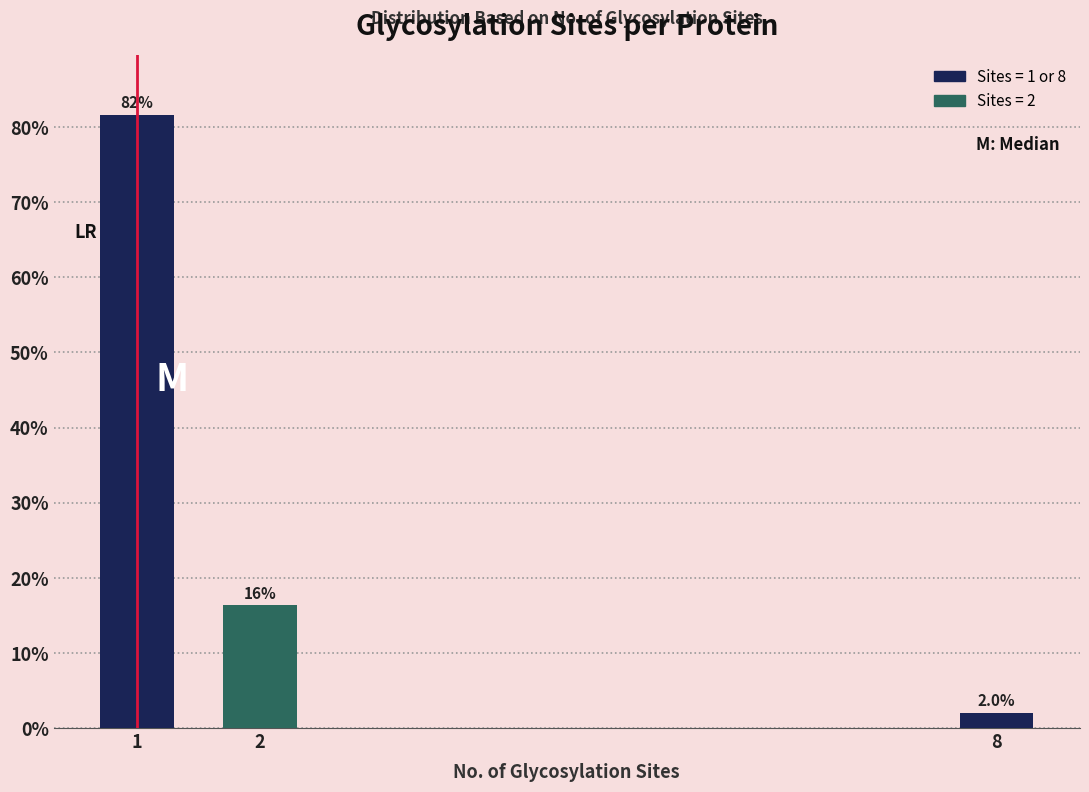

Reading right to left, what are all the values shown in this chart?

8=2.0	2=16.3	1=81.6